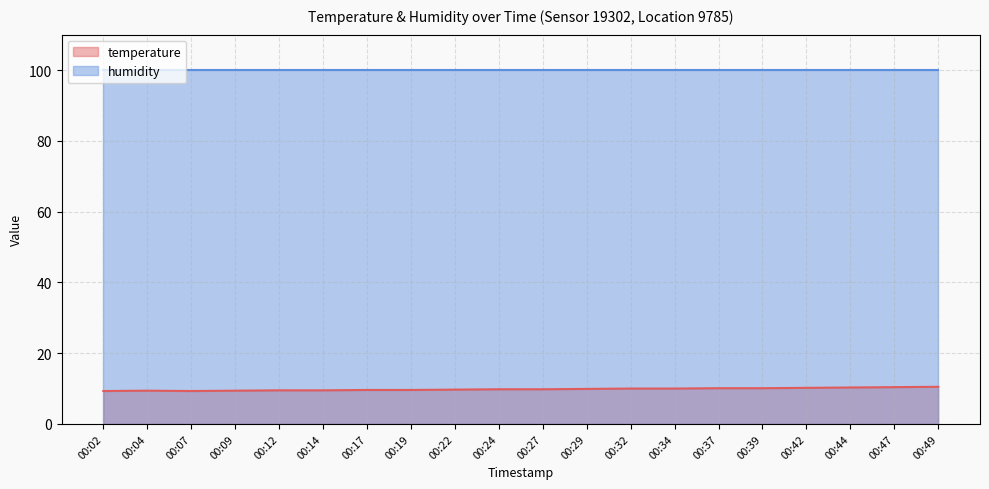

Is it true that the value at 00:29 is 9.9?

True